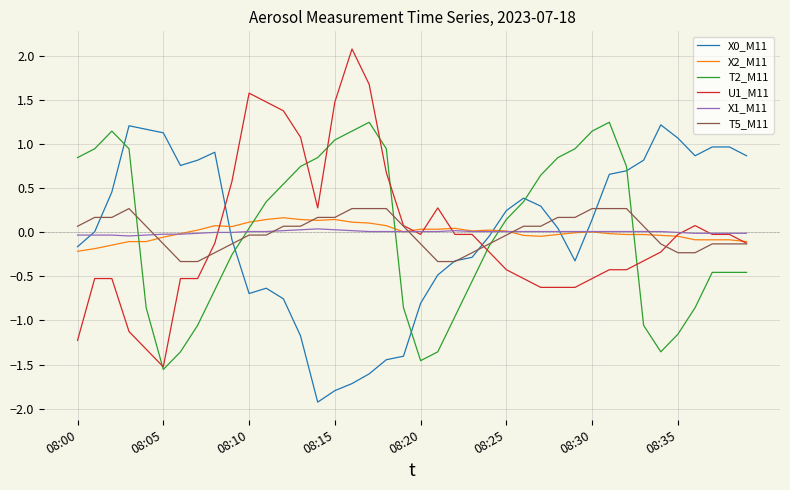

What is the smallest value displayed?

-1.9